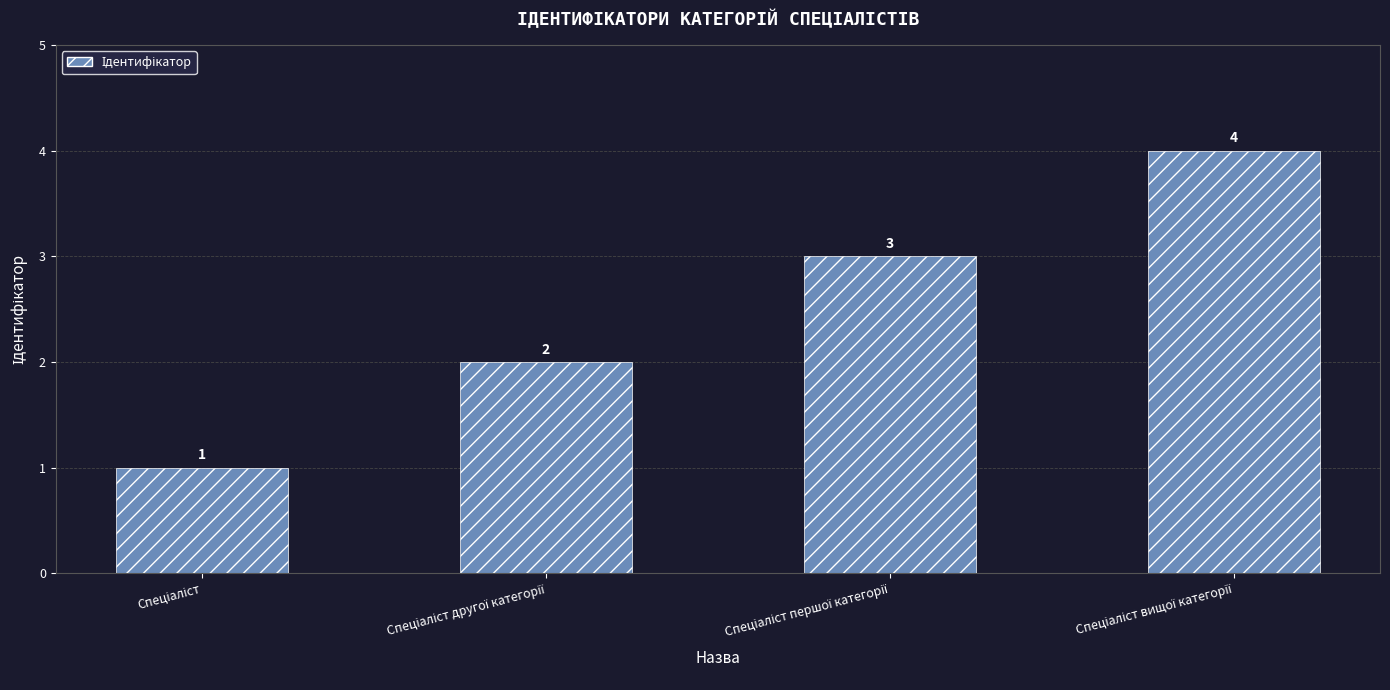

How many bars are there in total?

4